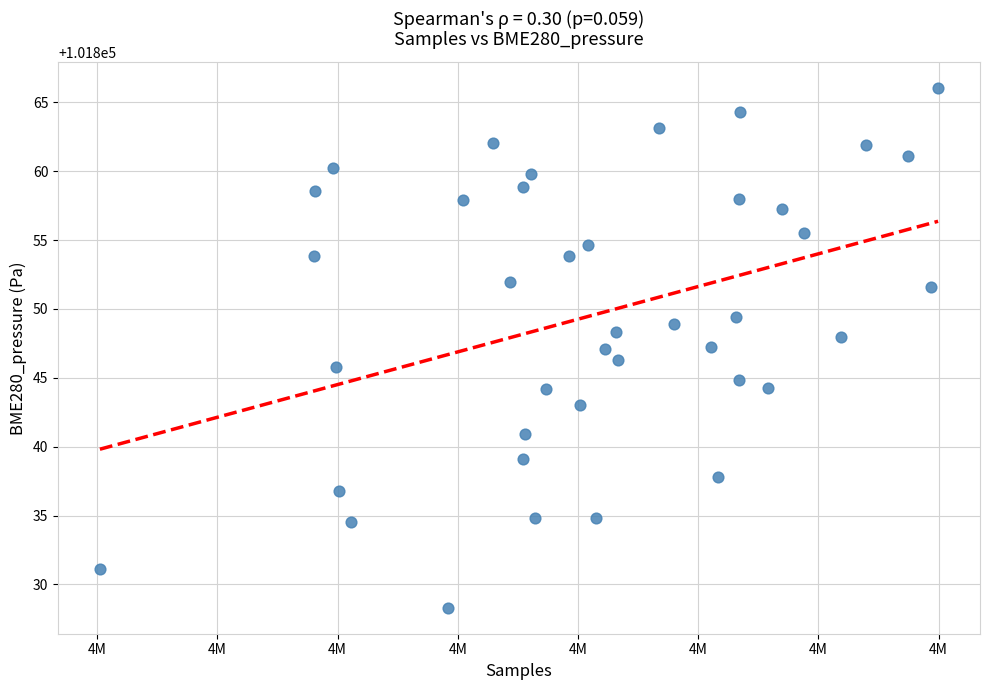

What is the range of Y values (max minus min)?

37.7